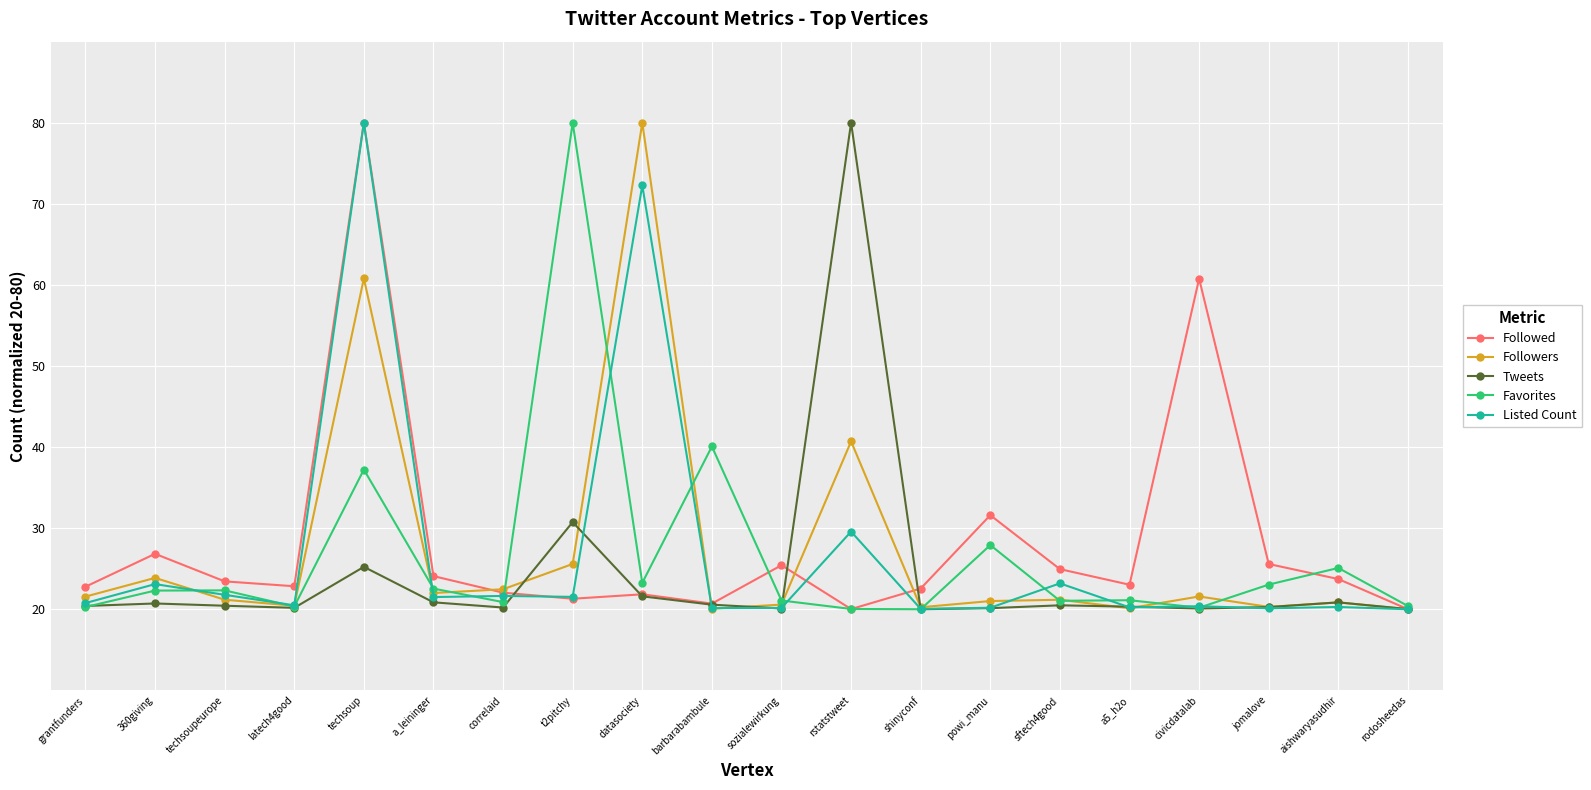

The value of Tweets at techsoup is 38.2. True or false?

False